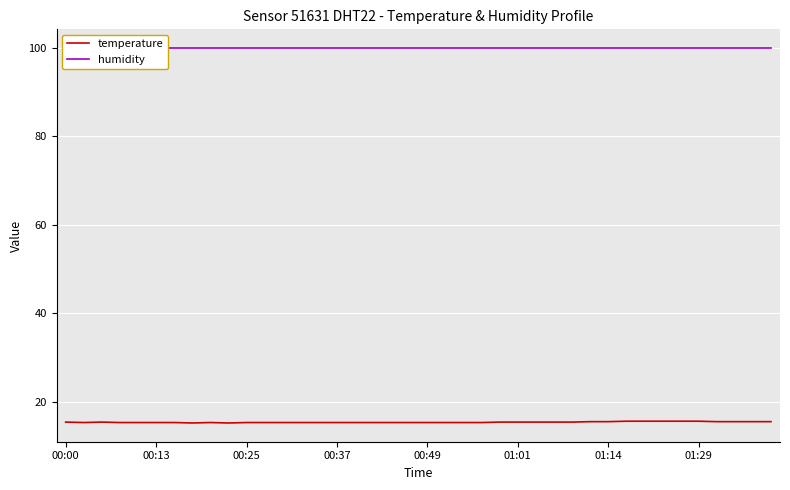

The value of temperature at 00:25 is 6.6. True or false?

False